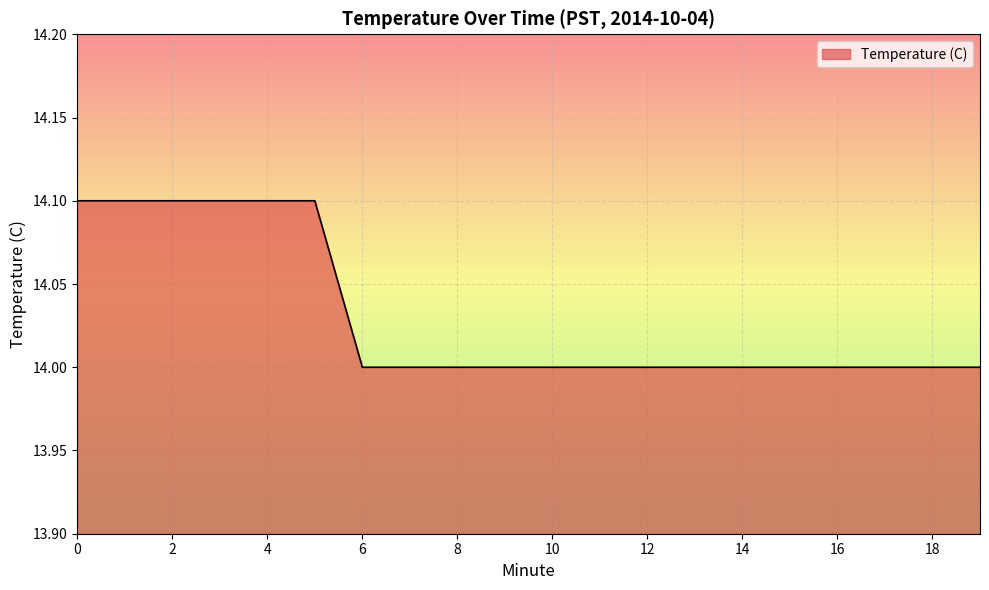

How many lines are shown in the chart?

1